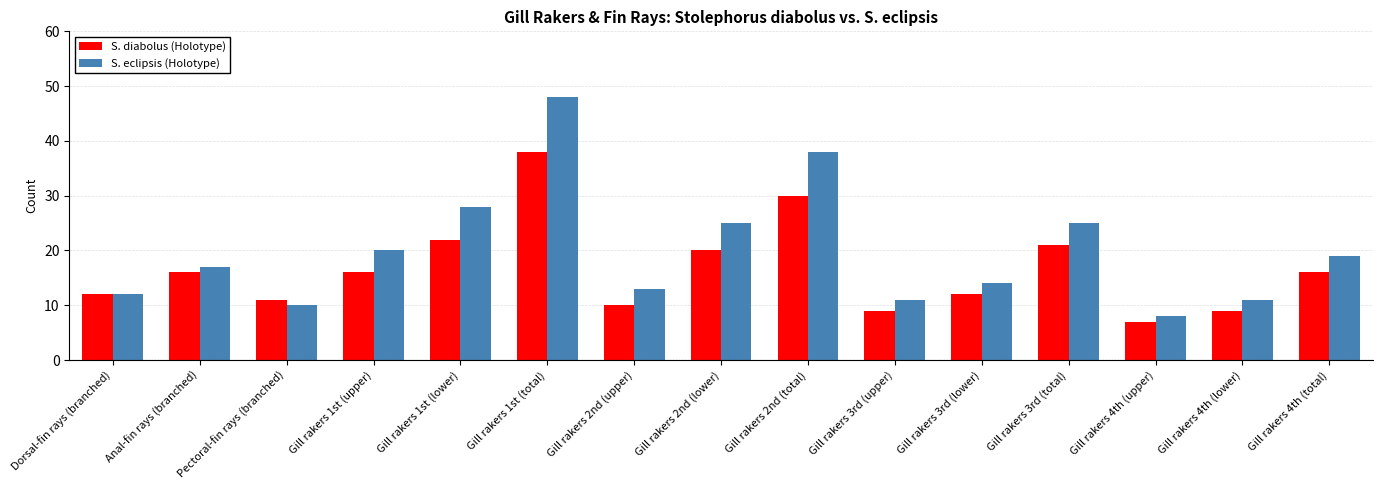

What is the difference between the second highest and second lowest values in the S. eclipsis (Holotype) series?

28